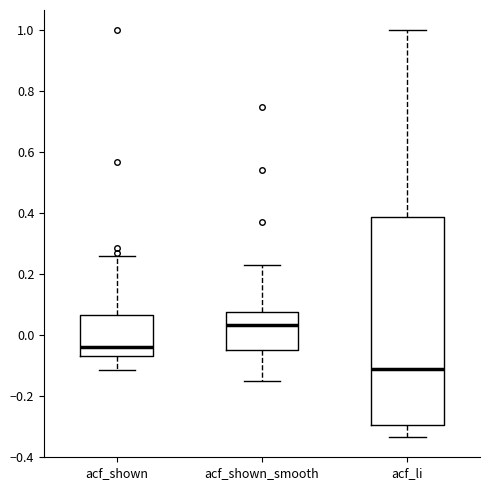

Comparing the boxes themselves (not the whiskers), which one is the tallest?

acf_li